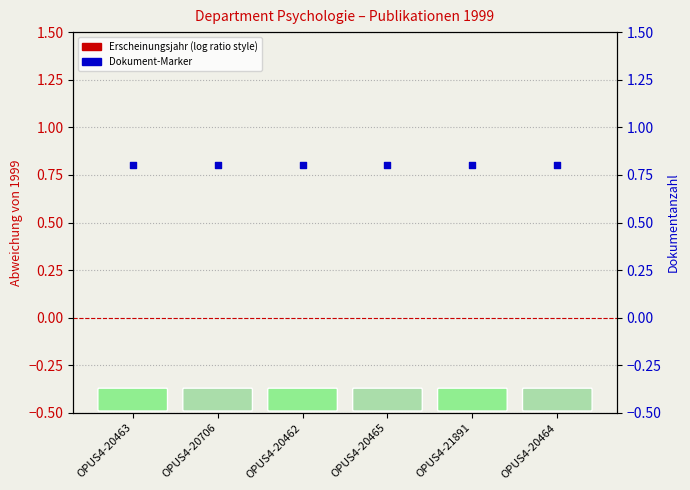

Which series contains the highest Y value?

Dokument-Marker